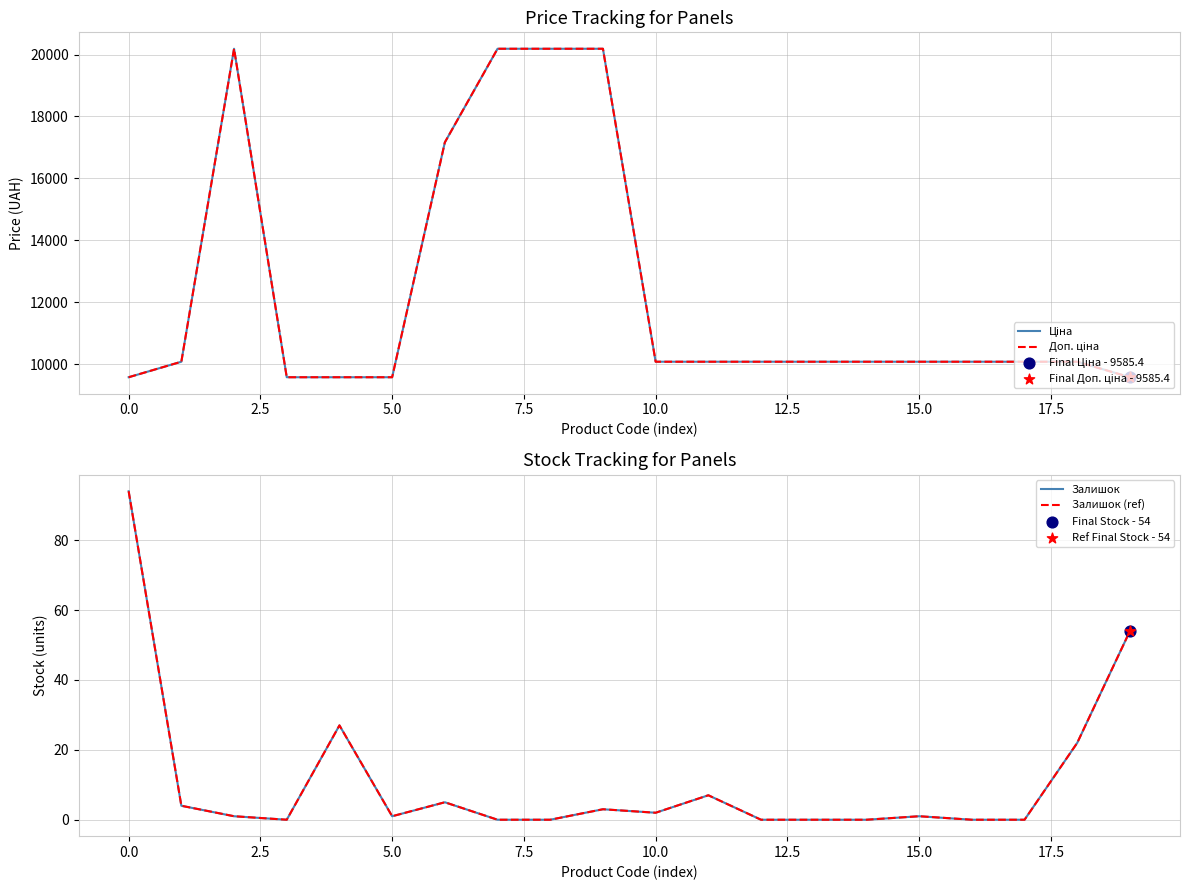

Which series contains the highest Y value?

Ціна